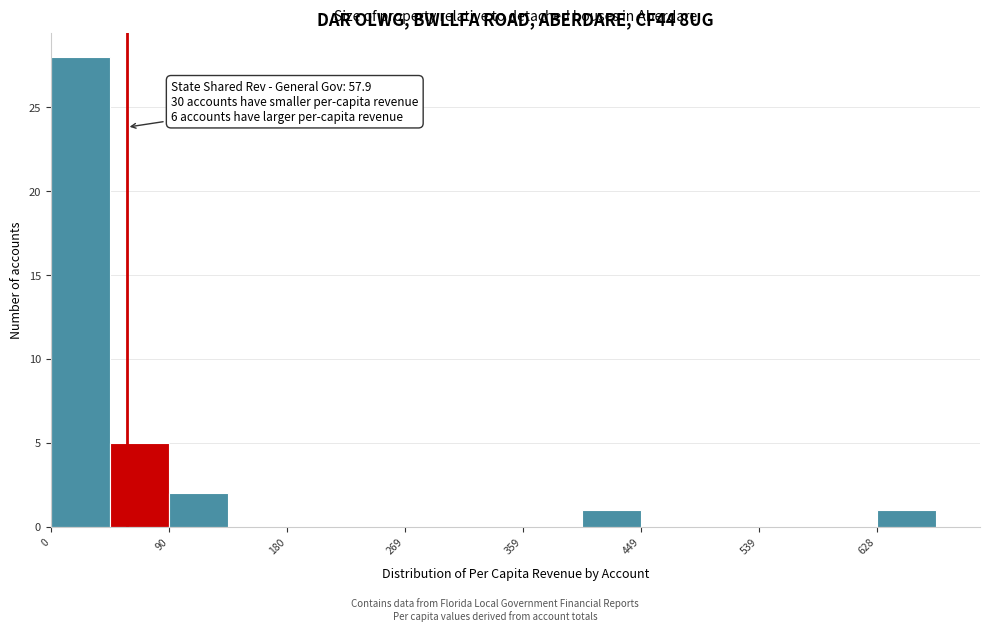

Over which range of the x-axis is the bar tallest?

0 to 40